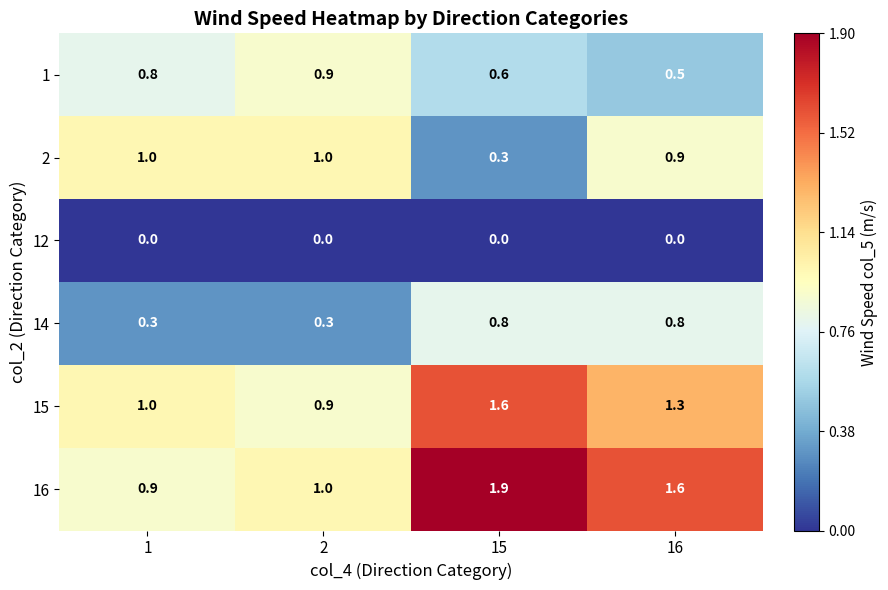

Between 15 and 16, which series saw the biggest shift?

2